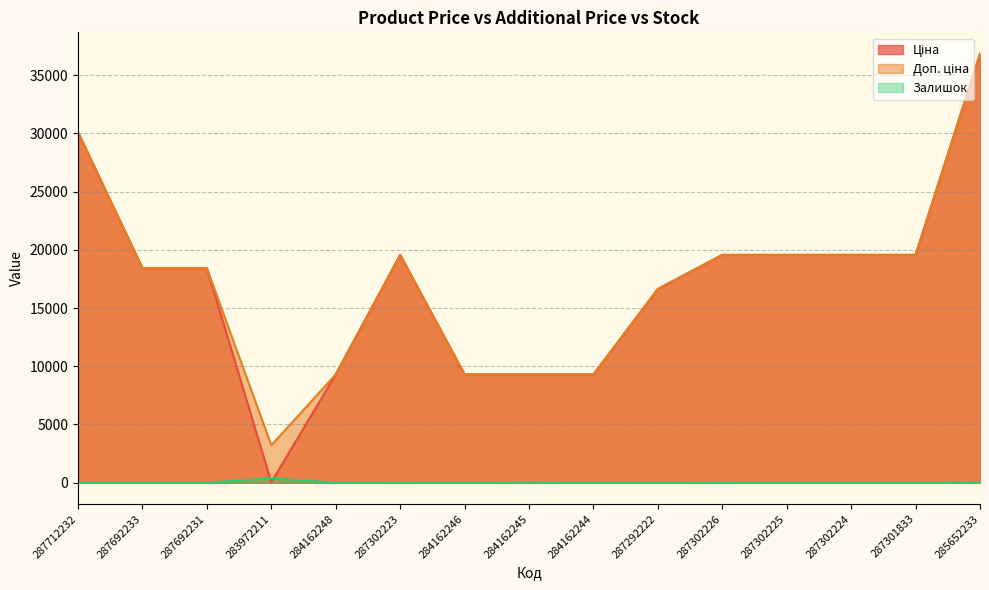

What is the difference between the maximum and minimum values in the Доп. ціна series?

33636.8